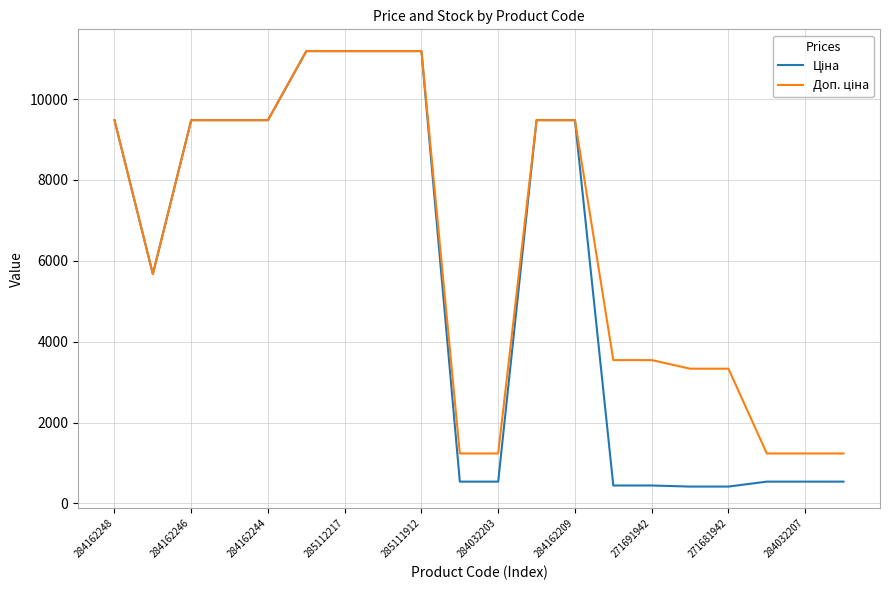

What is the smallest value displayed?

416.6